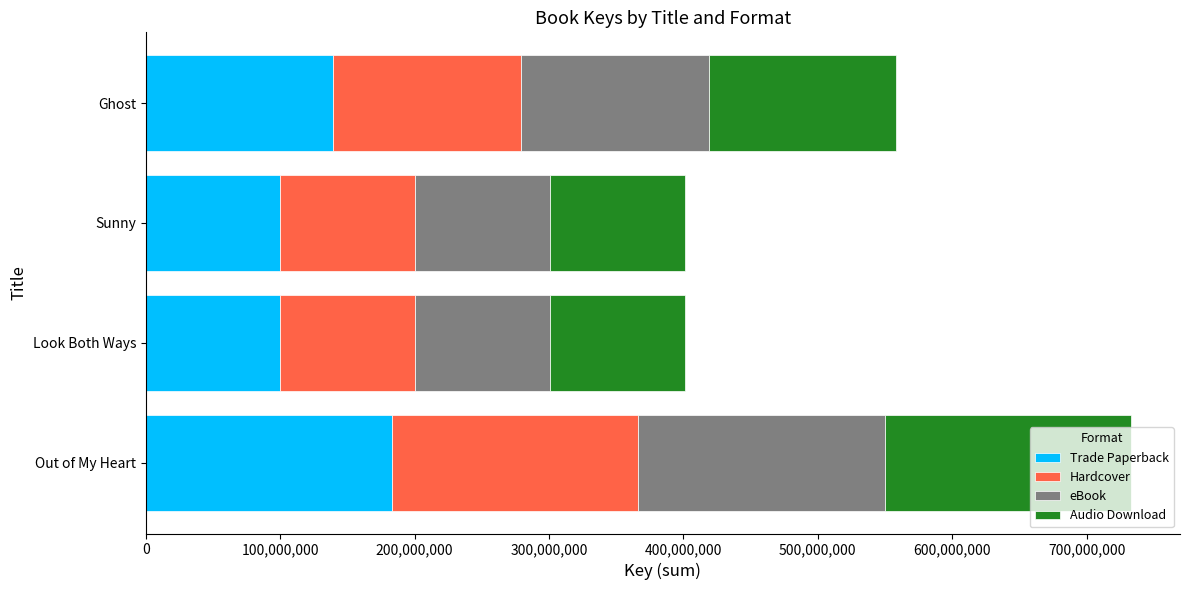

Is it true that Trade Paperback equals 100216691 at Sunny?

True